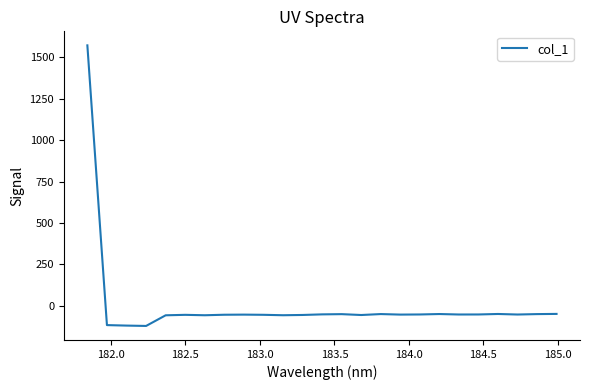

What is the difference between the maximum and minimum values?

1693.4